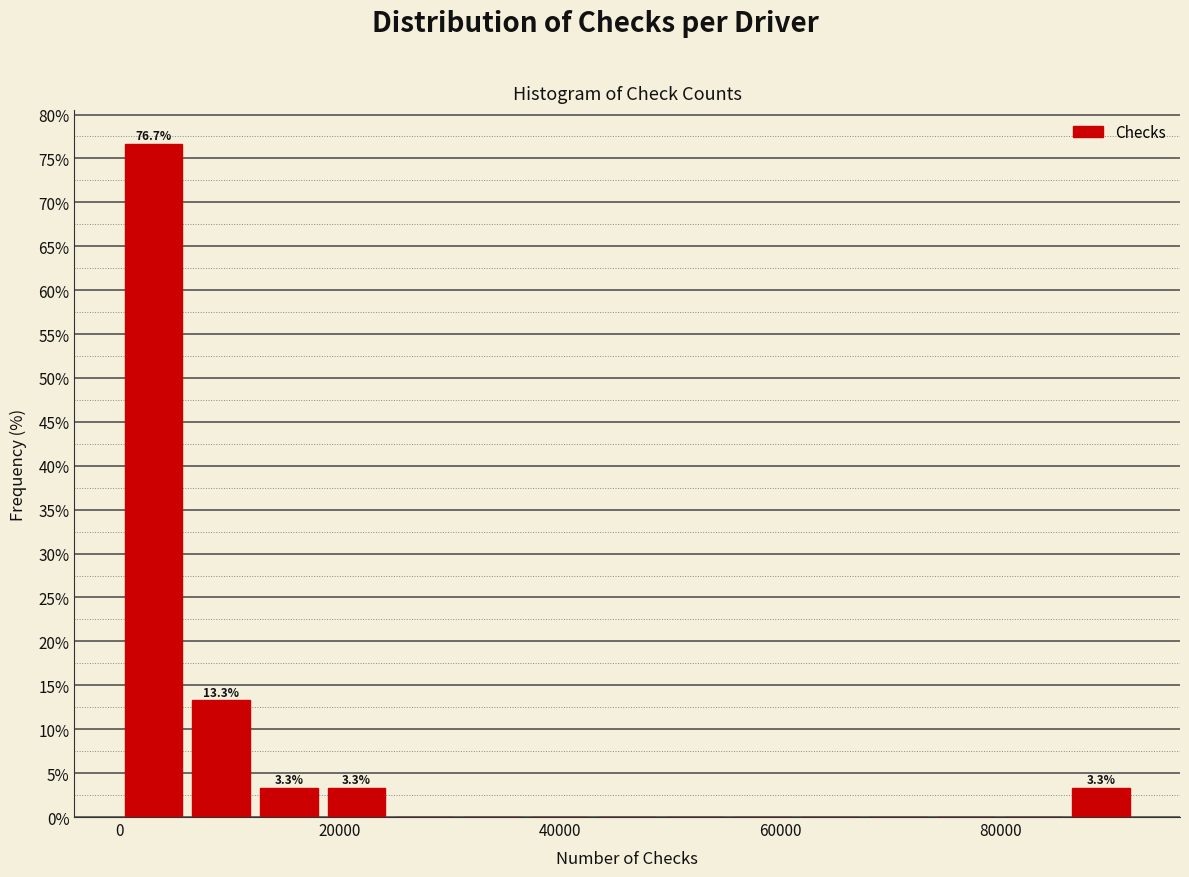

Read against the x-axis, roughly where is the centre of the tallest bar?

4000